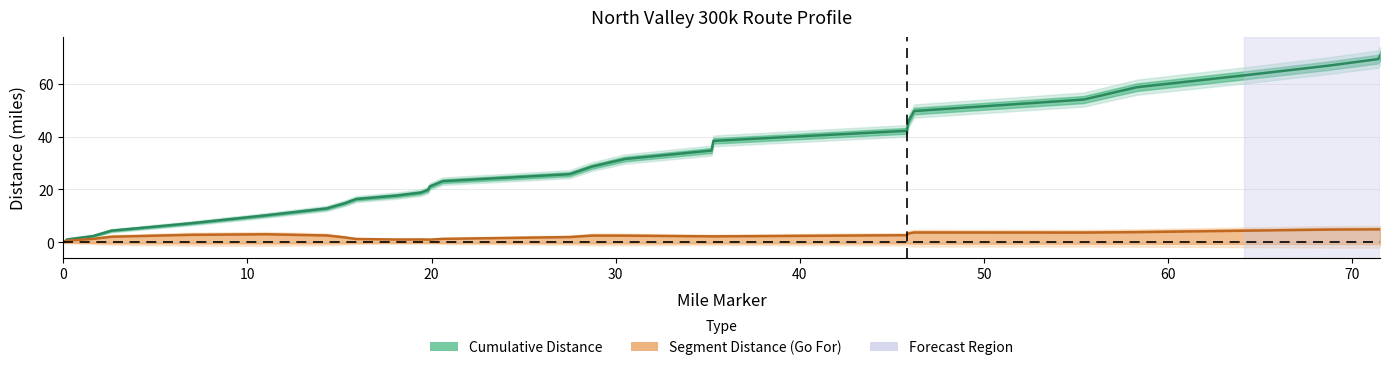

What is the label of the 11th point from the right?

35.2